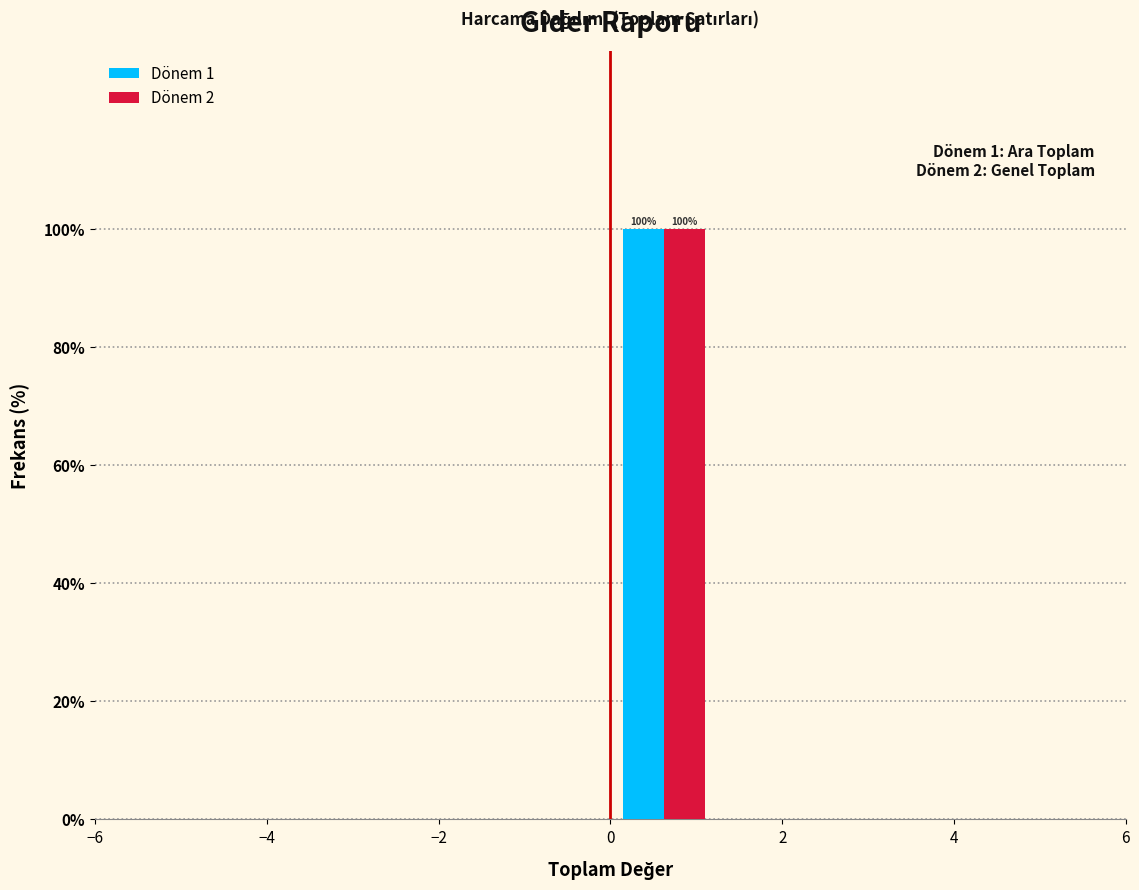

In the Dönem 2 series, which range on the x-axis has the tallest bar?

0.00 to 1.25